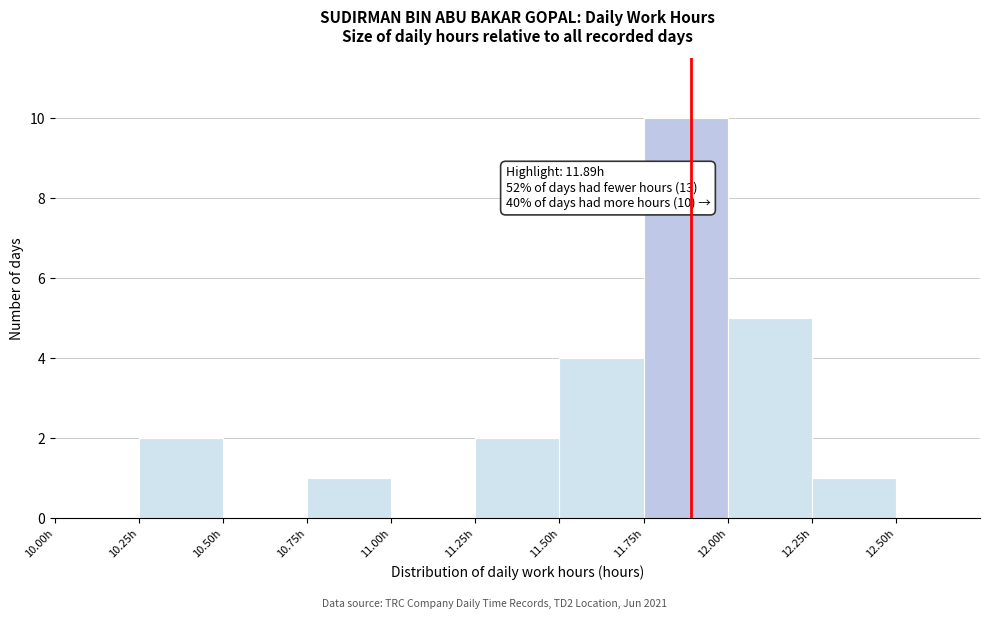

Which range on the x-axis has the tallest bar?

11.75 to 12.00